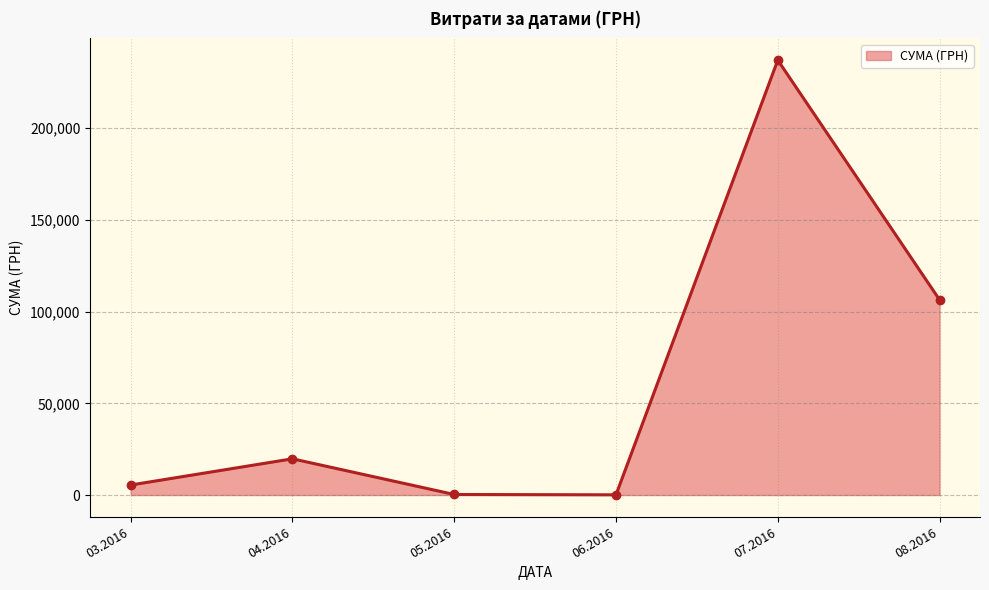

What is the change in value from 03.2016 to 04.2016?

+14298.8